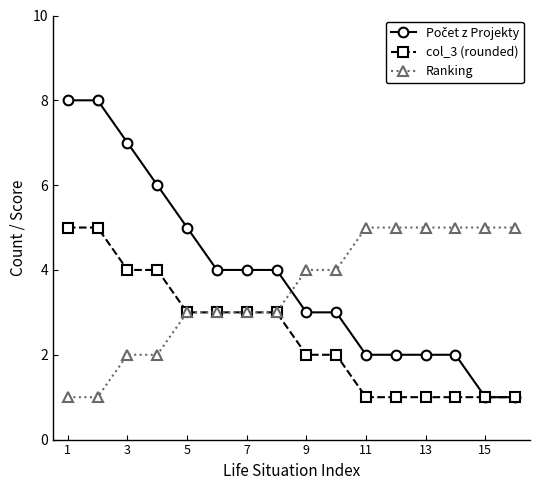

What is the greatest value displayed?

8